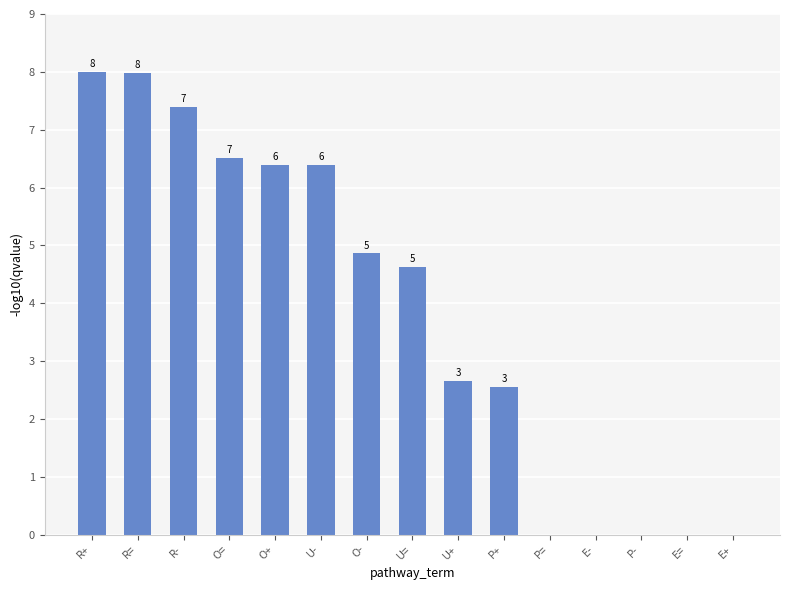

True or false: the data shows 3.0 at O=.

False